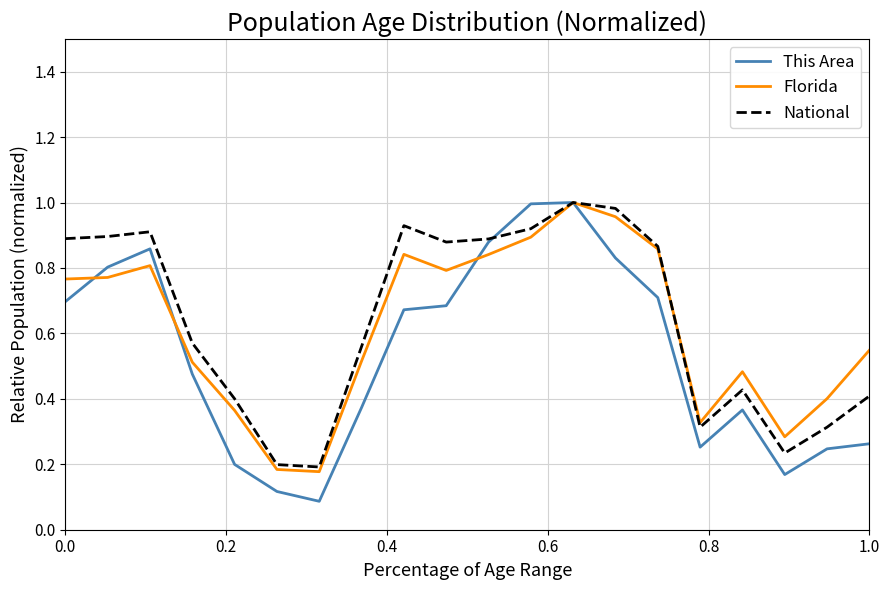

Which series has the largest range (max minus min)?

This Area